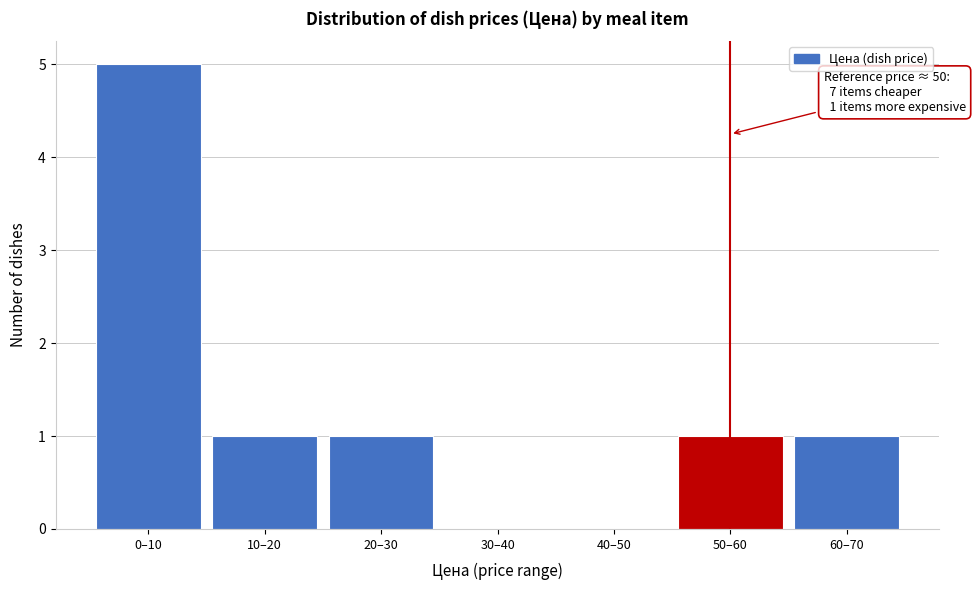

Reading left to right, extract all data points from this chart.

0–10=5	10–20=1	20–30=1	30–40=0	40–50=0	50–60=1	60–70=1